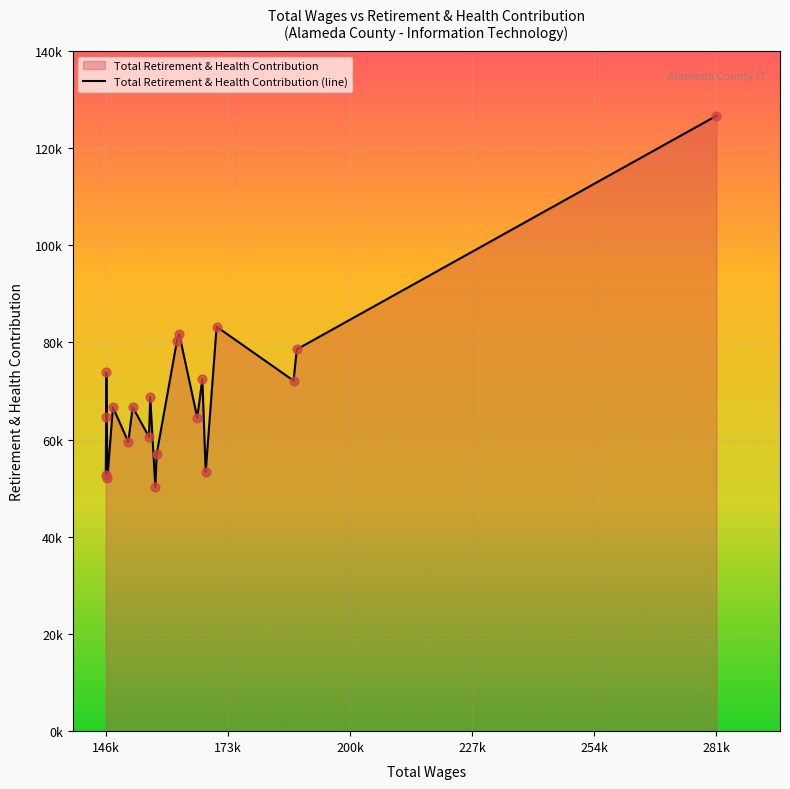

At how many categories does at least one series exceed 222281?

1